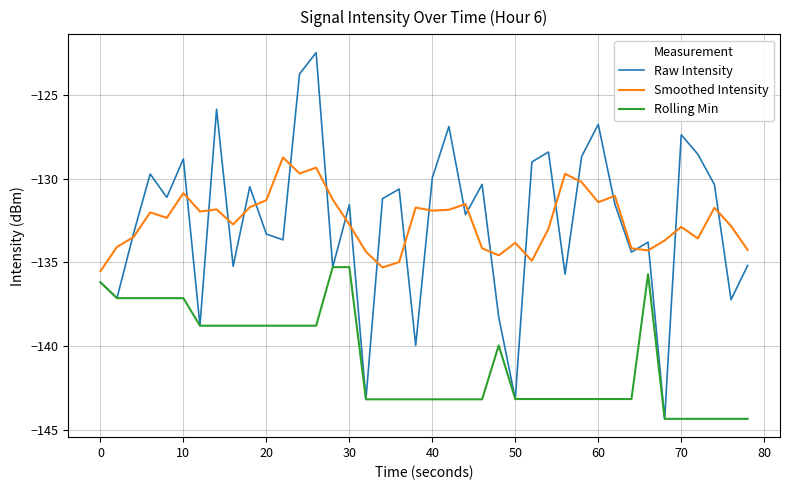

What is the difference between the maximum and second lowest values in the Raw Intensity series?

20.7